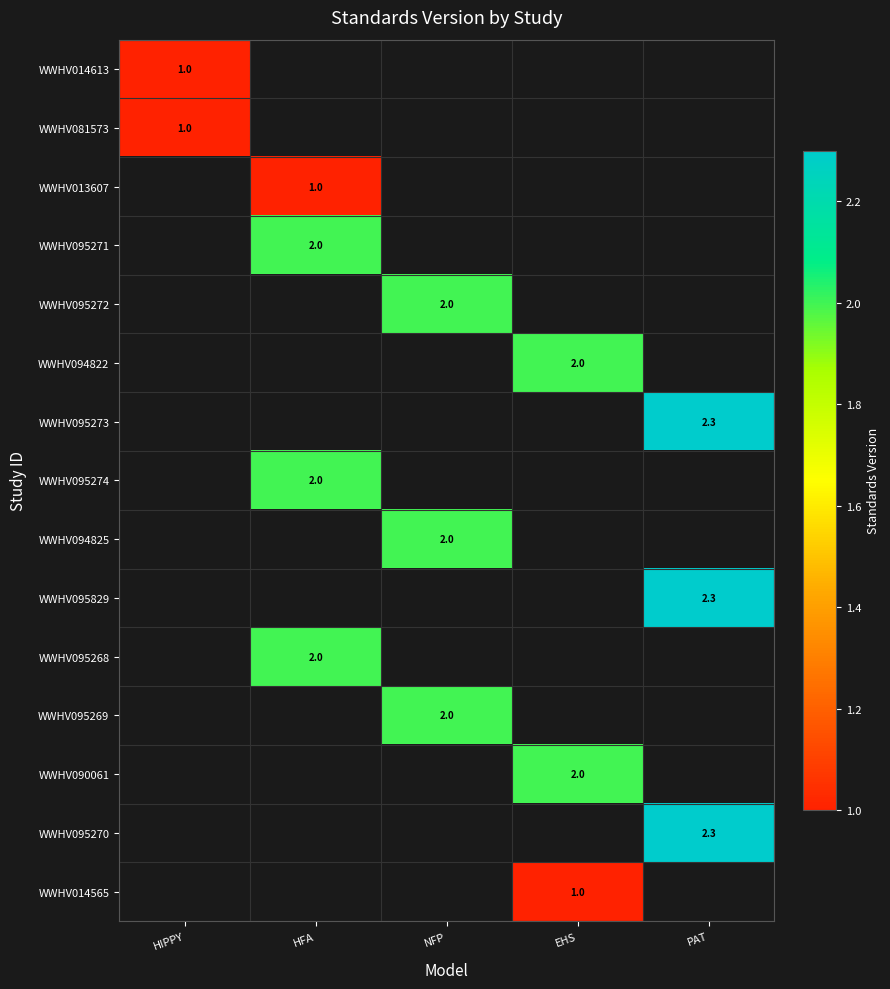

Is it true that WWHV095274 equals 2.0 at HFA?

True